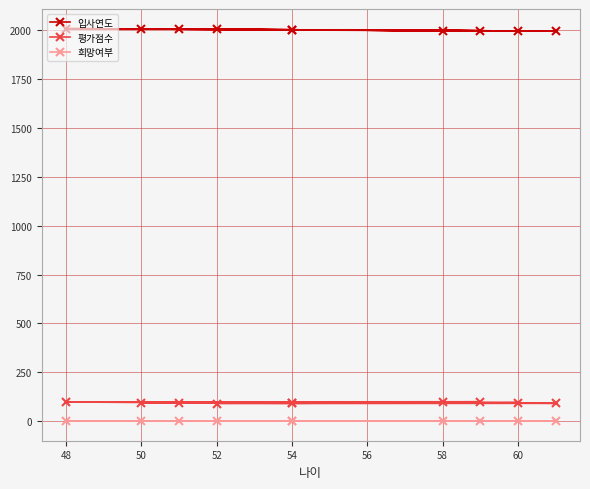

Which series has the largest total across all categories?

입사연도